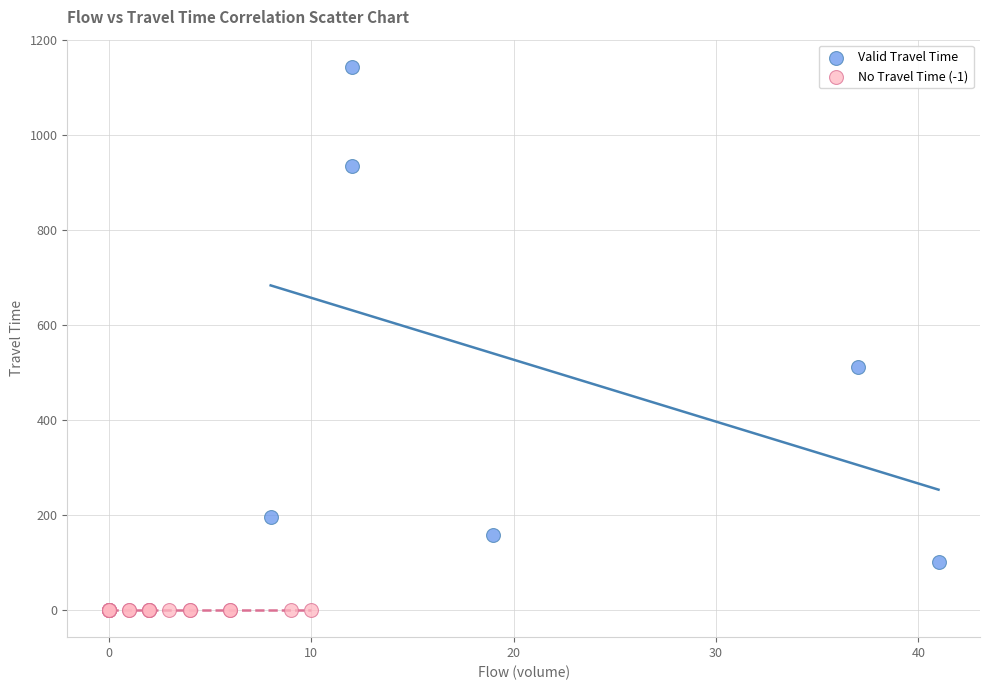

Which series reaches the maximum Y coordinate?

Valid Travel Time